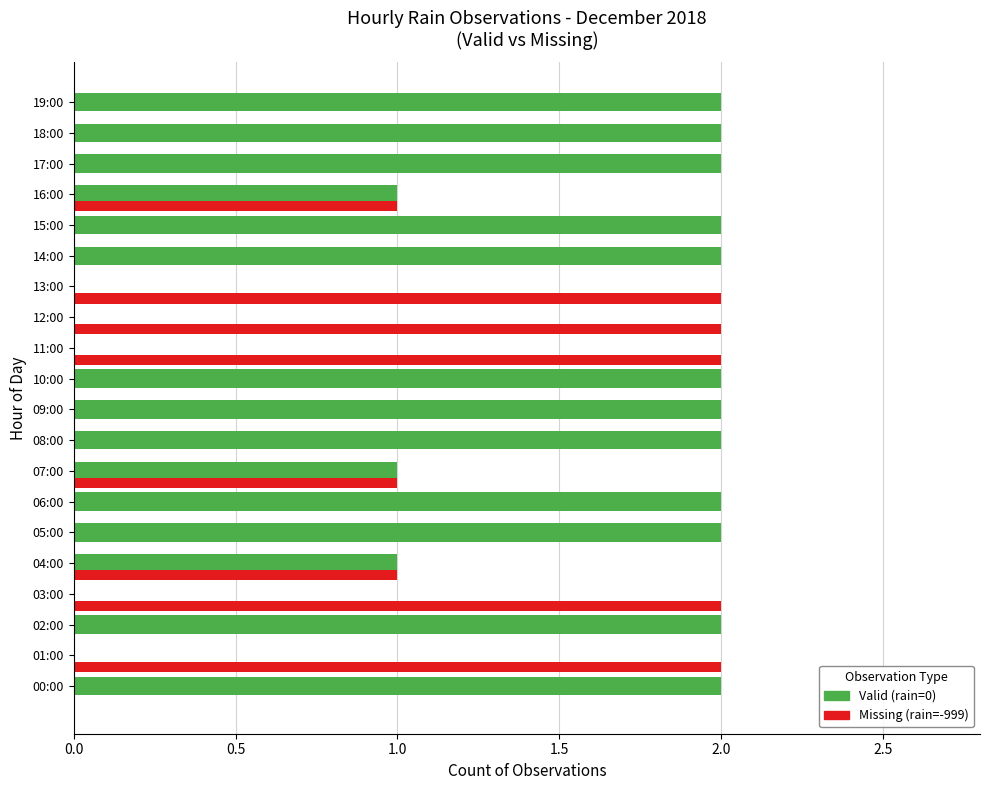

Is it true that Missing (rain=-999) equals 1 at 07:00?

True